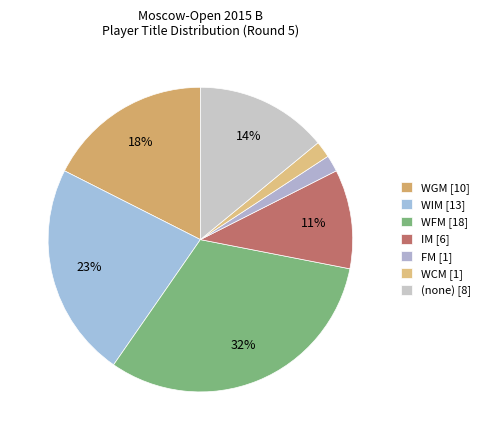

How many segments does this pie chart have?

7